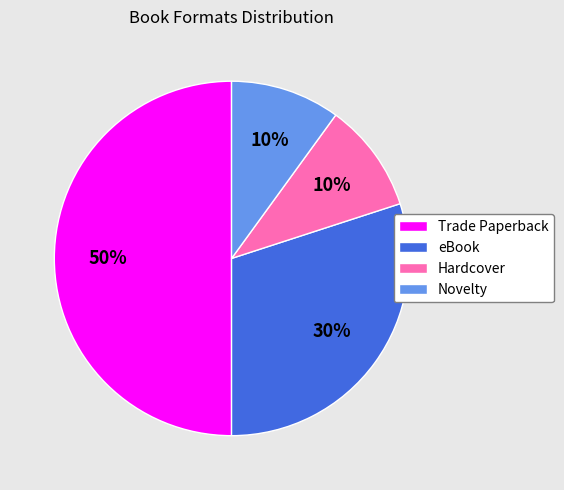

What is the largest slice in the pie chart?

Trade Paperback